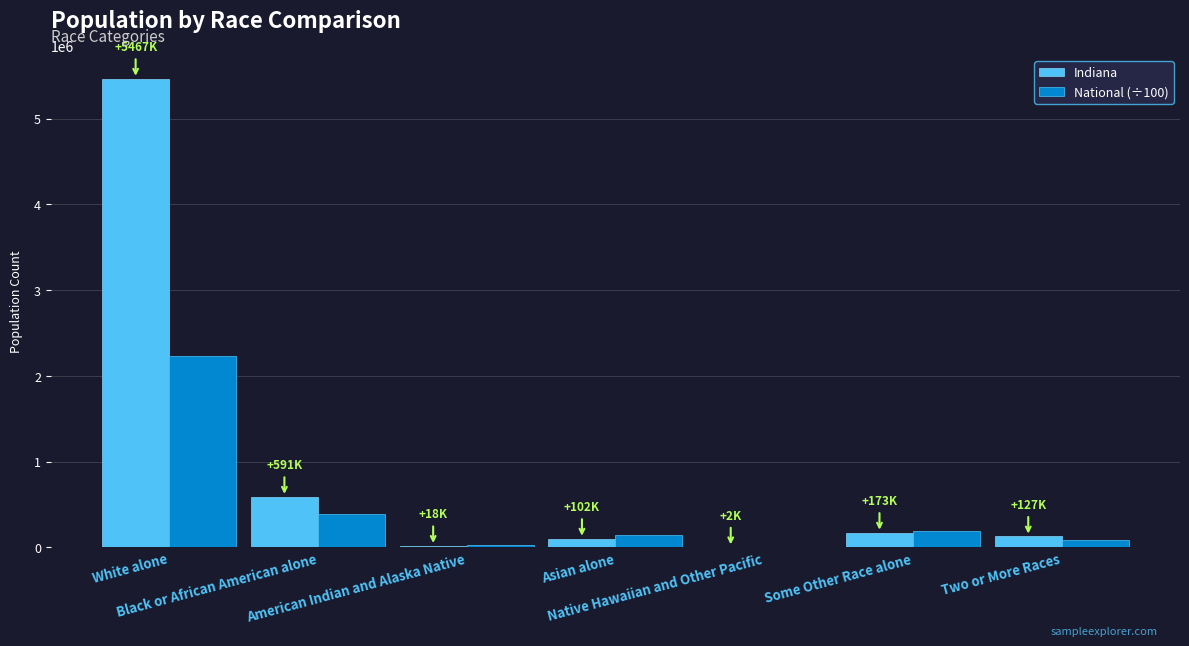

Which series has the largest total across all categories?

Indiana